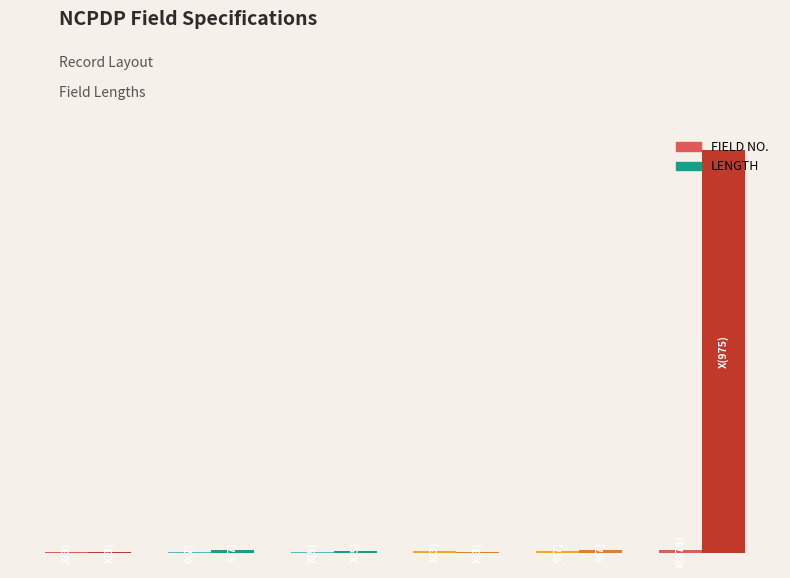

Does the chart contain stacked bars?

No